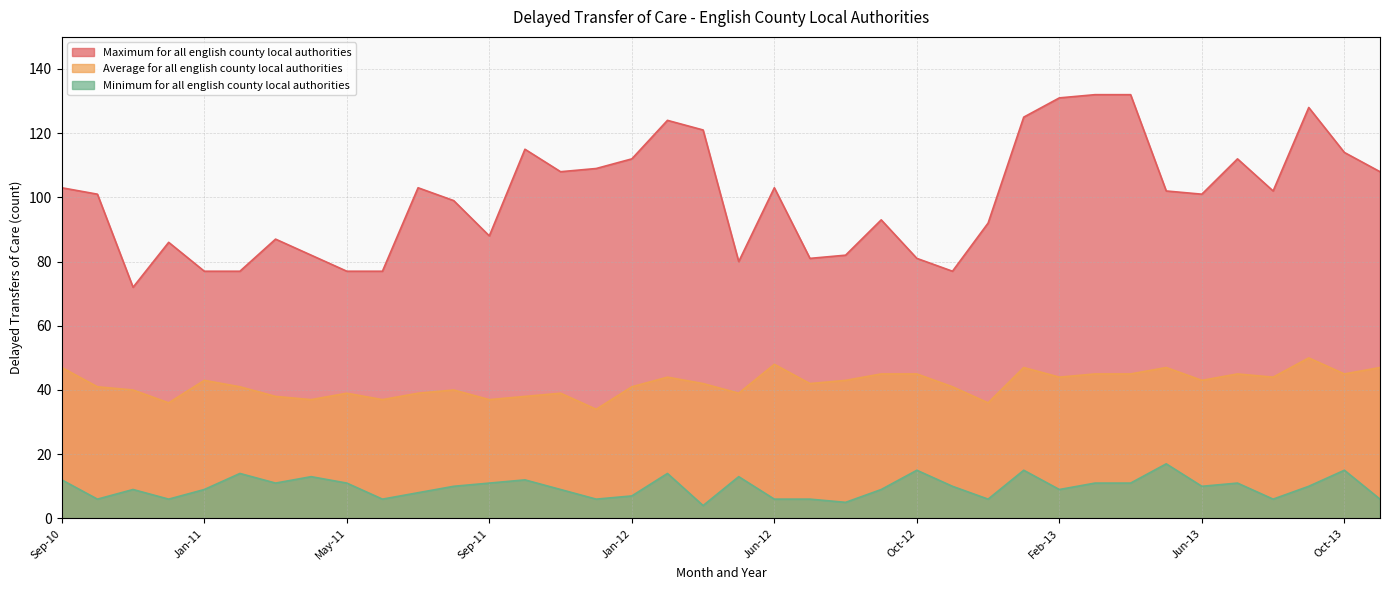

What position from the left is Oct-10?

2